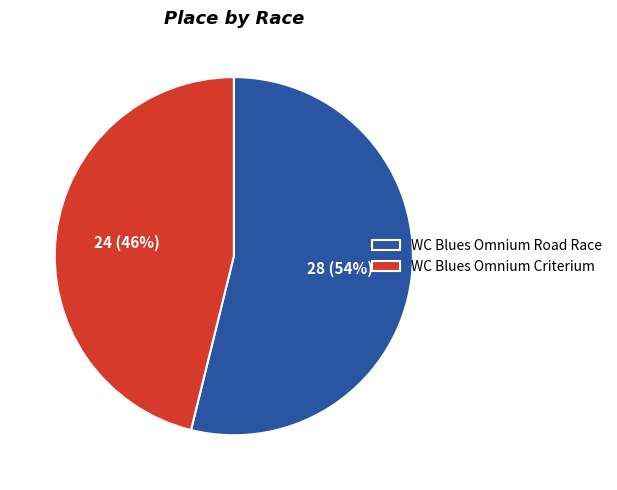

The WC Blues Omnium Criterium slice represents 46% of the pie. True or false?

True